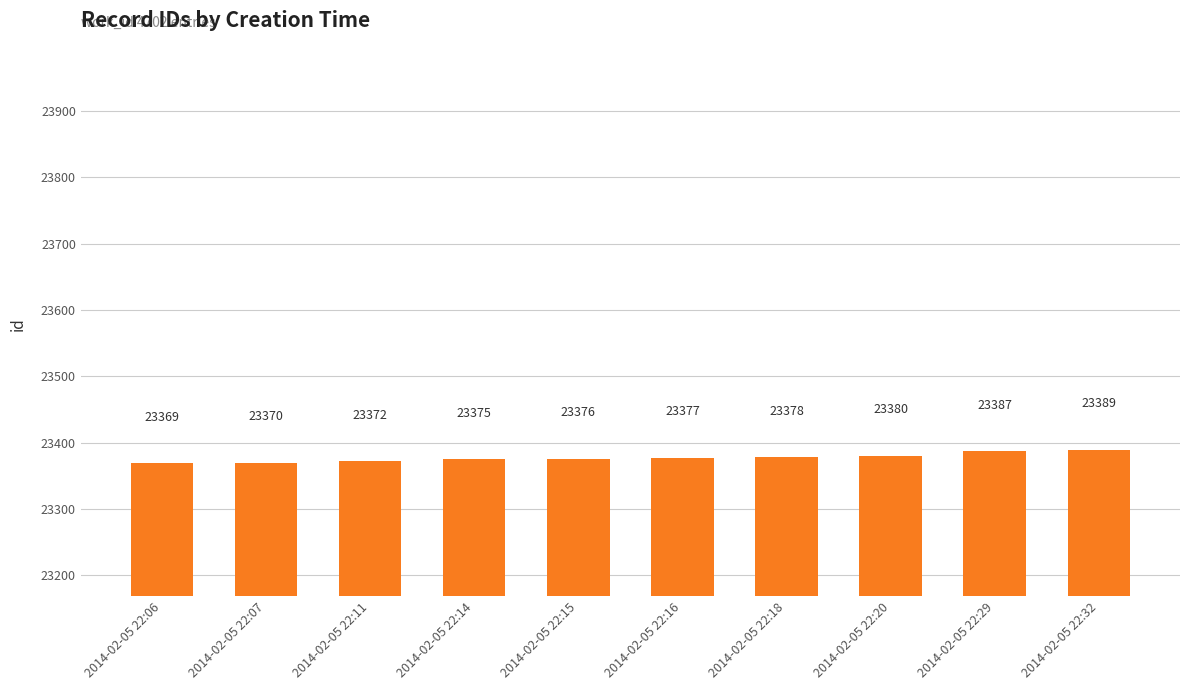

Between 2014-02-05 22:06 and 2014-02-05 22:29, which is larger?

2014-02-05 22:29